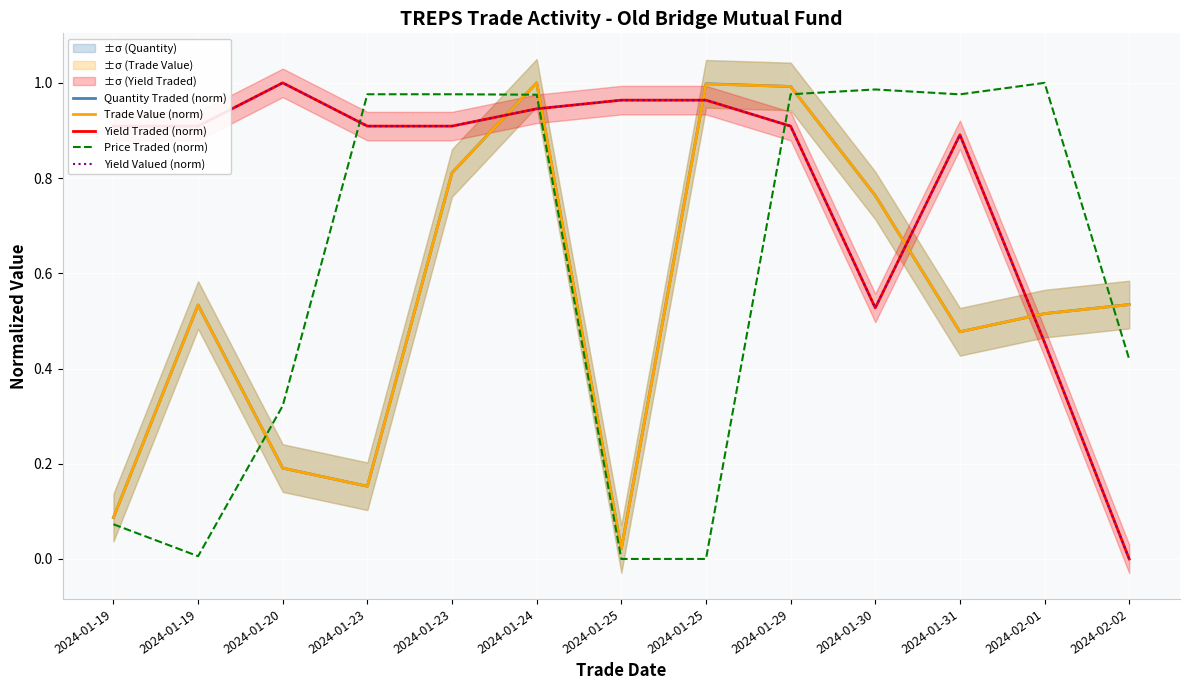

Which label corresponds to the largest value in the chart?

2024-01-24